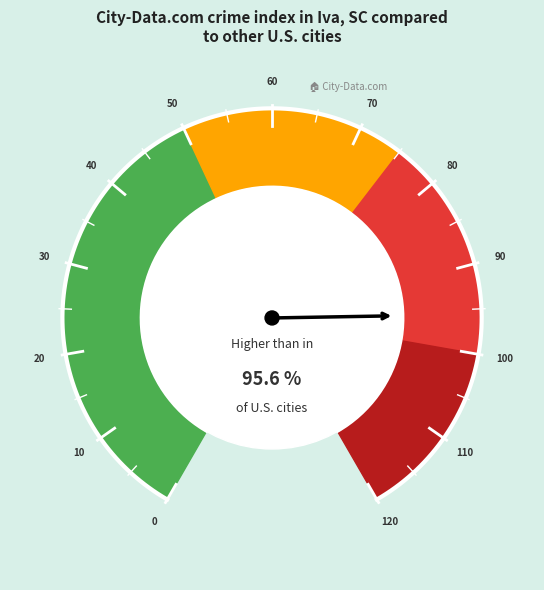

To the nearest percent, what is the average slice percentage?

2%